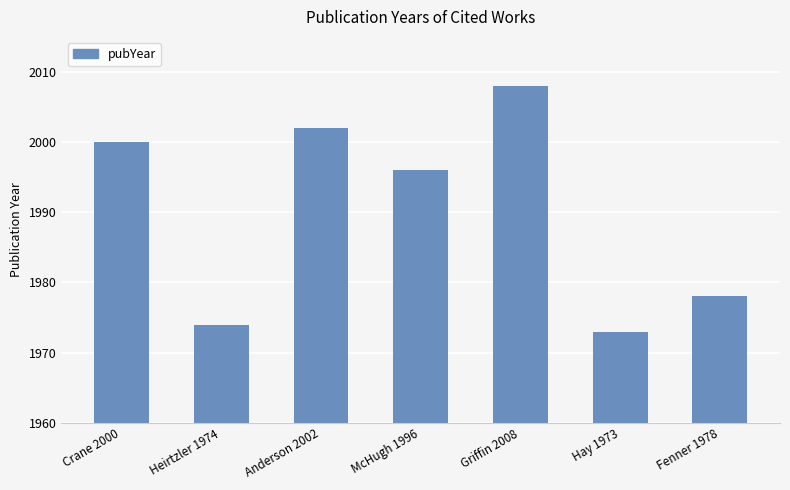

Read the value at Crane 2000, to the nearest 5.

2000